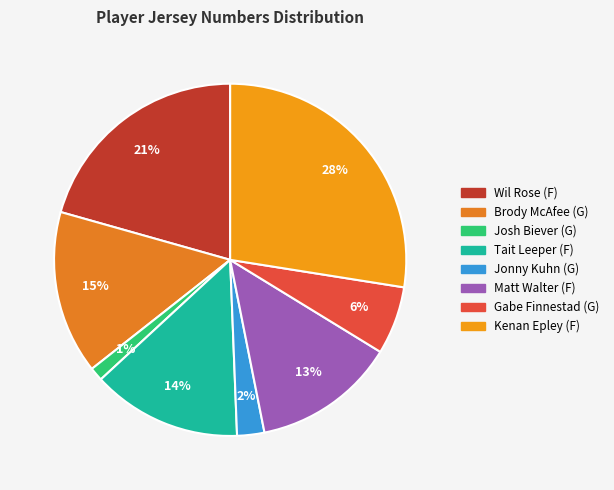

Between Kenan Epley (F) and Jonny Kuhn (G), which is larger?

Kenan Epley (F)